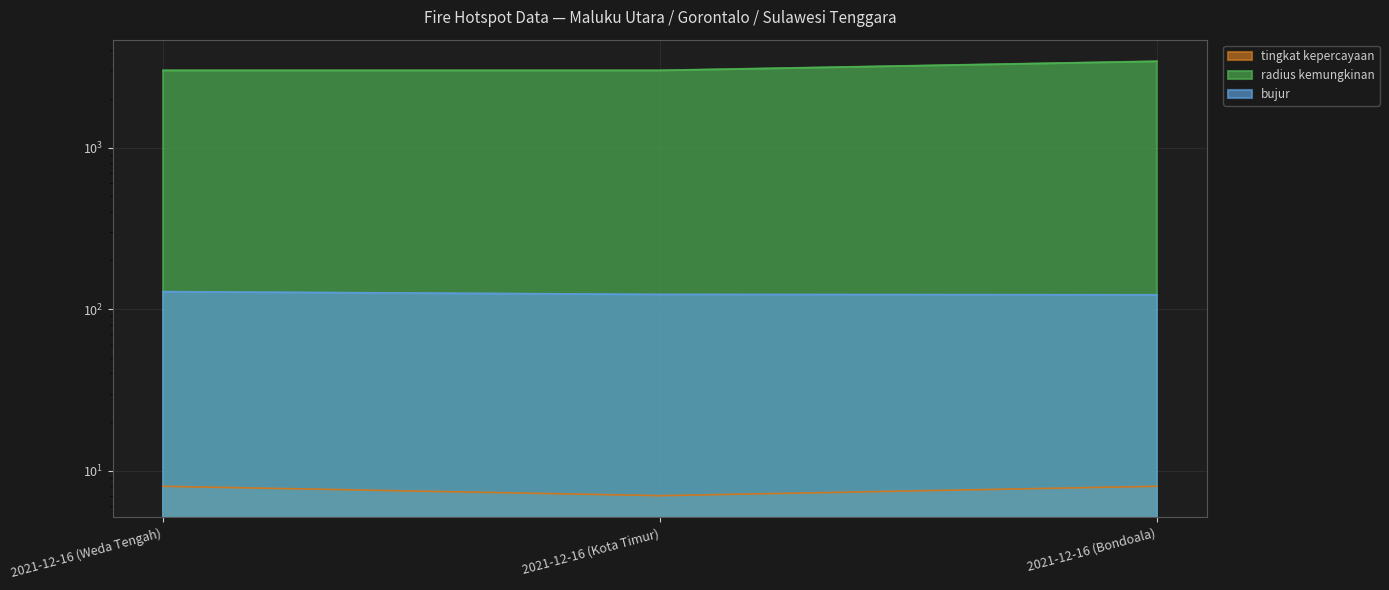

Reading left to right, what are all the values shown in this chart?

tingkat kepercayaan: 8.0	7.0	8.0
radius kemungkinan: 3000.0	3000.0	3414.0
bujur: 128.0	123.1	122.4